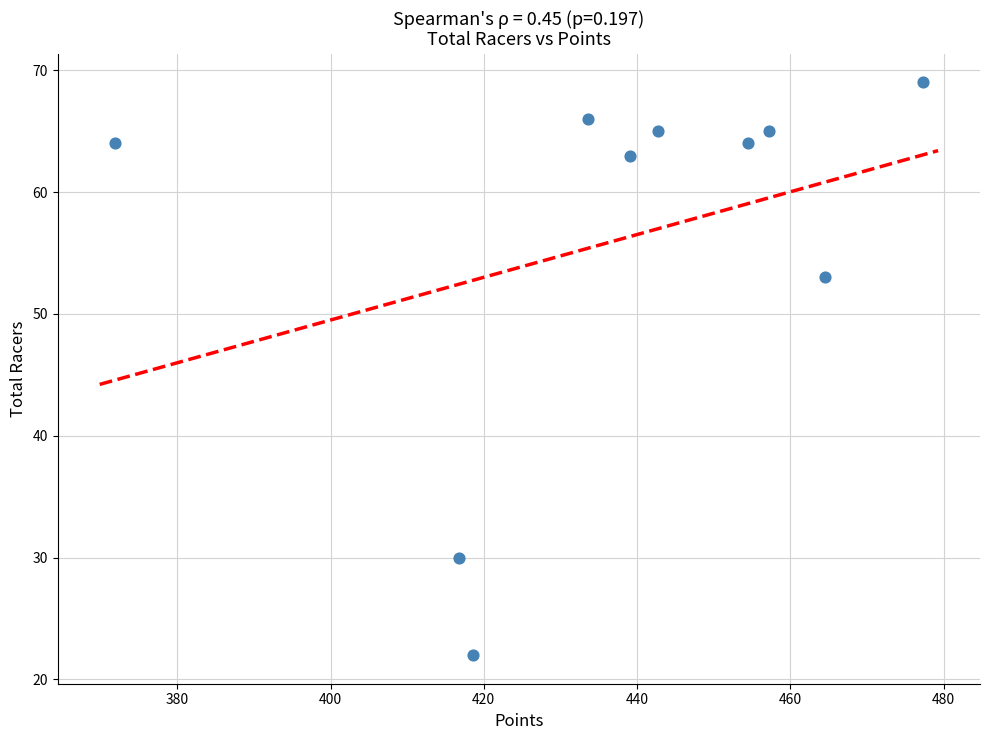

What is the average Y value?

56